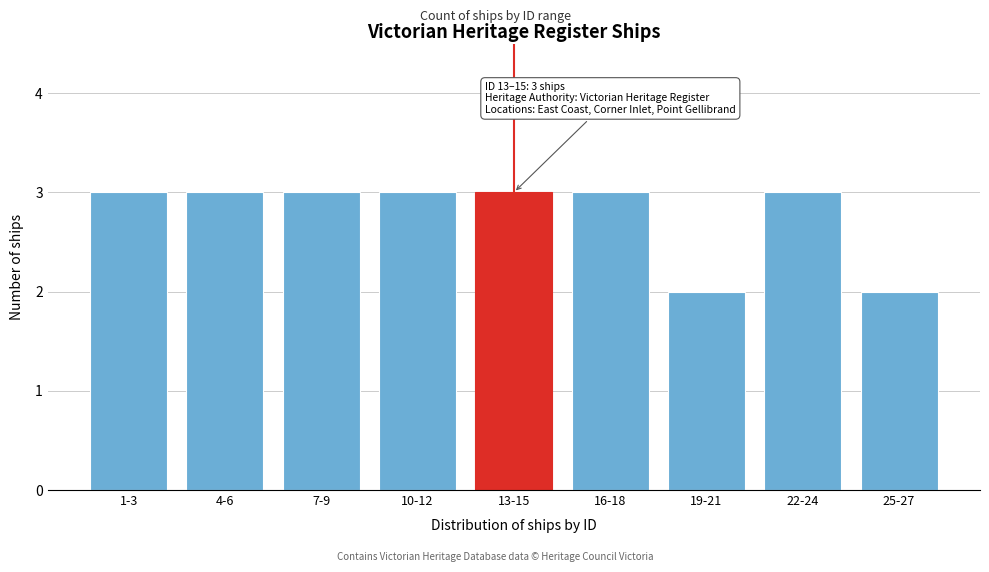

Reading right to left, extract all data points from this chart.

25-27=2	22-24=3	19-21=2	16-18=3	13-15=3	10-12=3	7-9=3	4-6=3	1-3=3